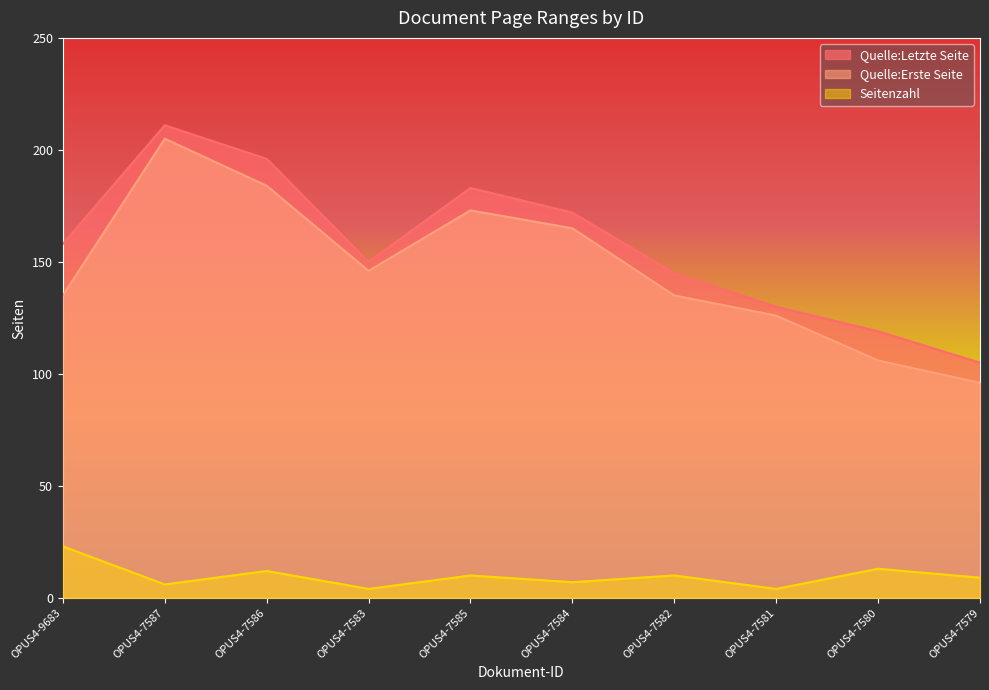

At which category does the chart reach its peak across all series?

OPUS4-7587